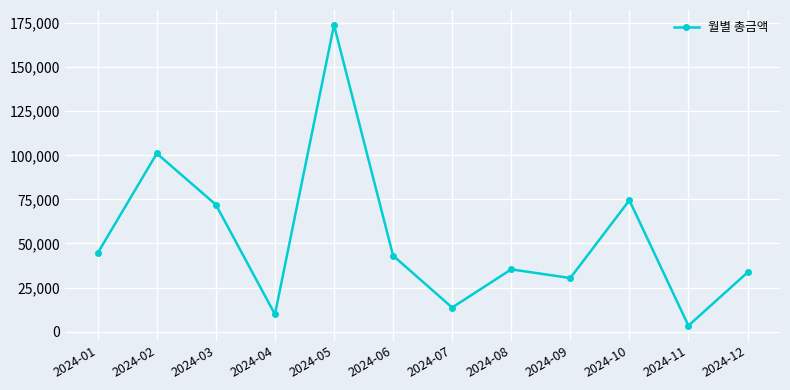

Reading left to right, transcribe all the data shown in this chart.

44573	101074	72012	9832	173908	43112	13658	35328	30402	74507	3386	33581